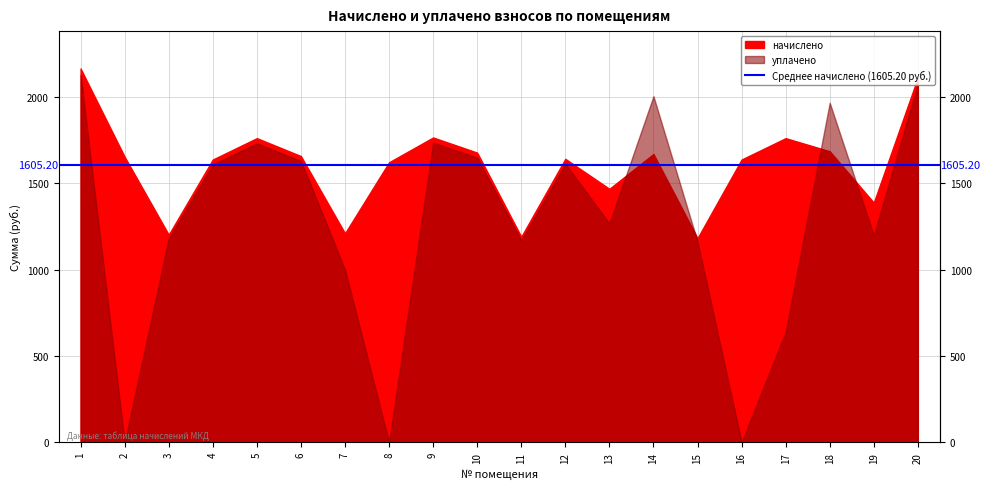

At which category does начислено reach its first local valley?

3